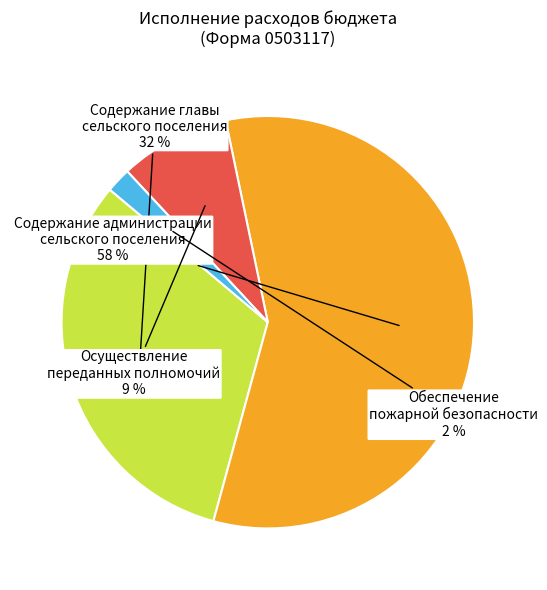

What is the largest slice in the pie chart?

Содержание администрации сельского поселения